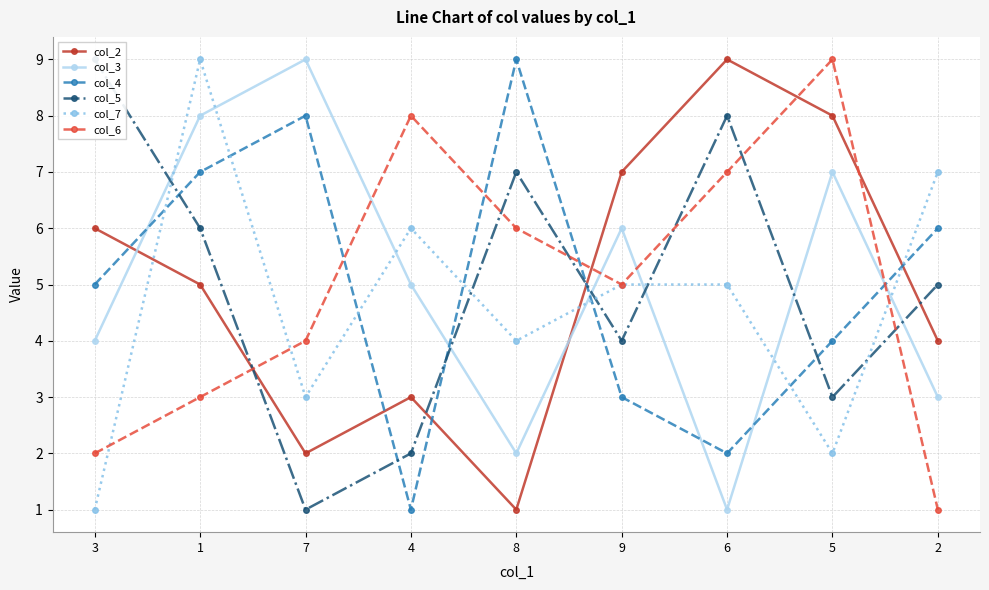

Where does the col_2 series first go above 5?

3